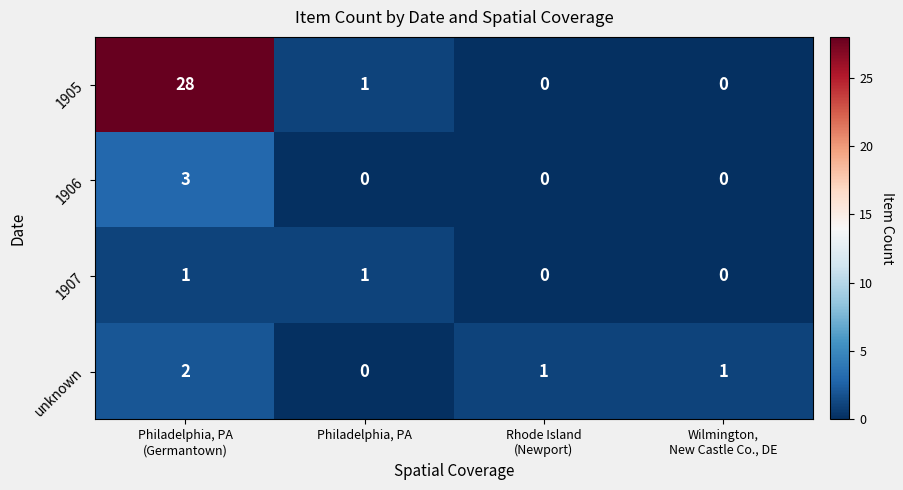

Reading left to right, list all the values displayed in this chart.

1905: 28	1	0	0
1906: 3	0	0	0
1907: 1	1	0	0
unknown: 2	0	1	1